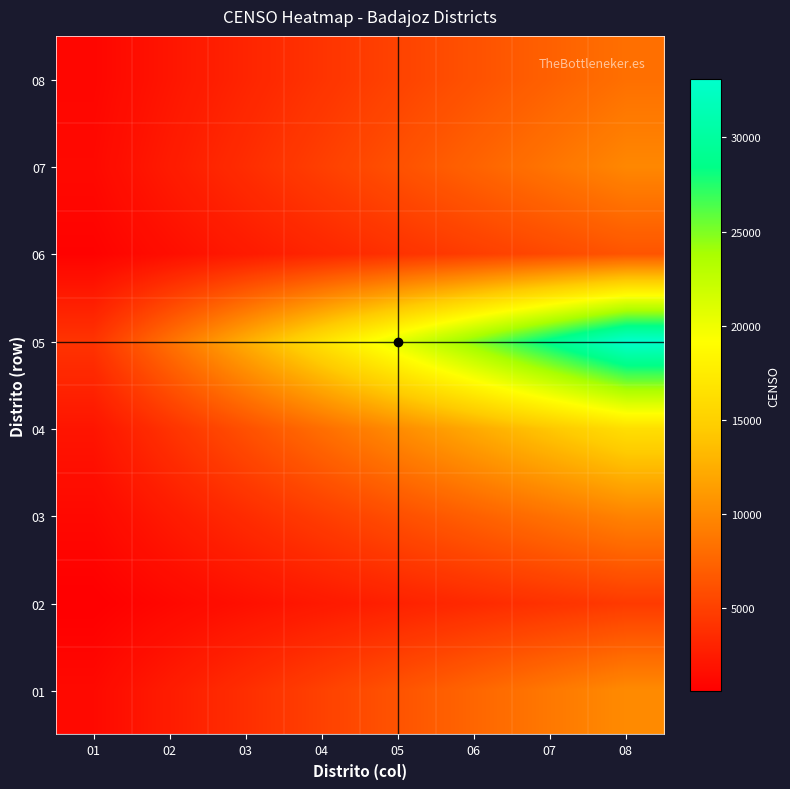

At which category does the chart reach its peak across all series?

08